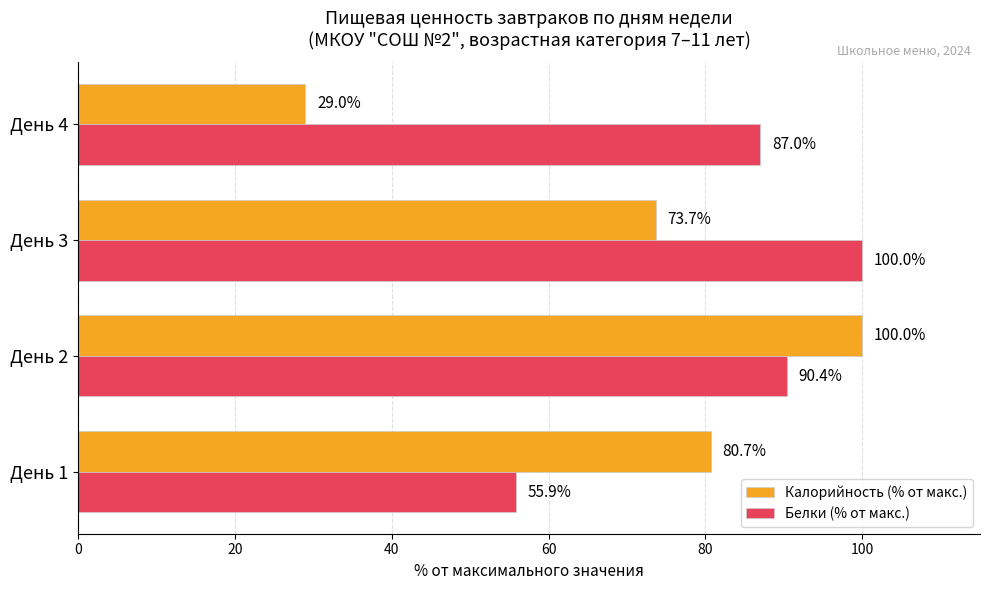

What is the minimum value shown in the chart?

29.0